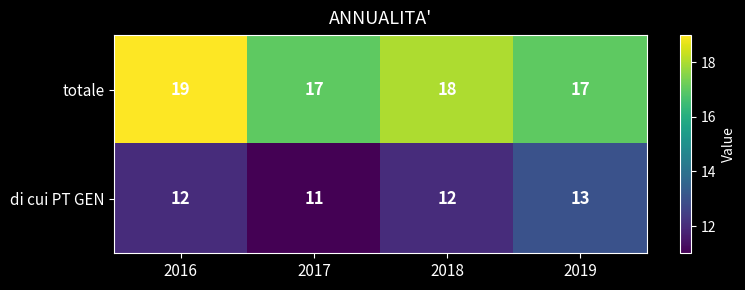

What is the maximum value shown in the chart?

19